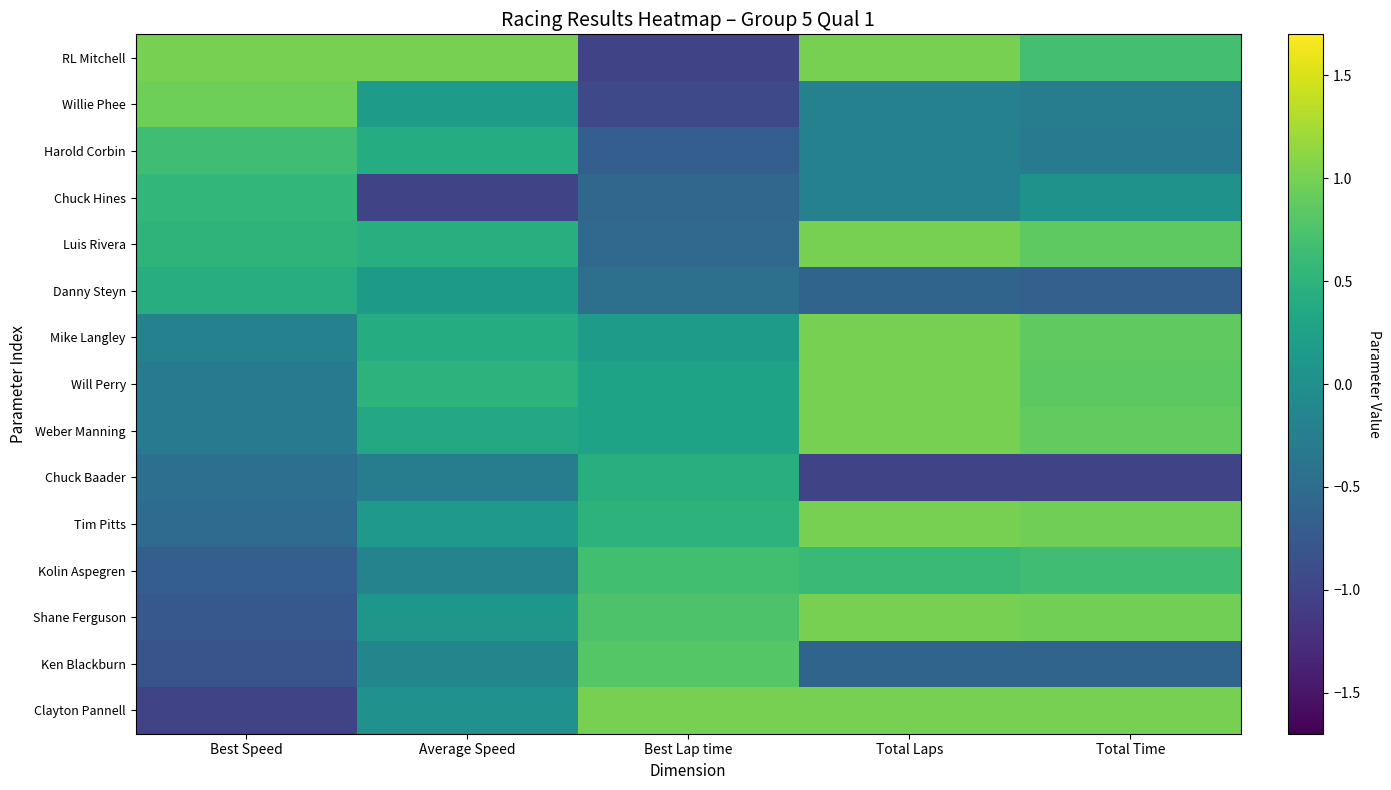

Rank the series by their maximum value, from highest to lowest.

RL Mitchell, Luis Rivera, Mike Langley, Will Perry, Weber Manning, Tim Pitts, Shane Ferguson, Clayton Pannell, Willie Phee, Ken Blackburn, Kolin Aspegren, Harold Corbin, Chuck Hines, Chuck Baader, Danny Steyn